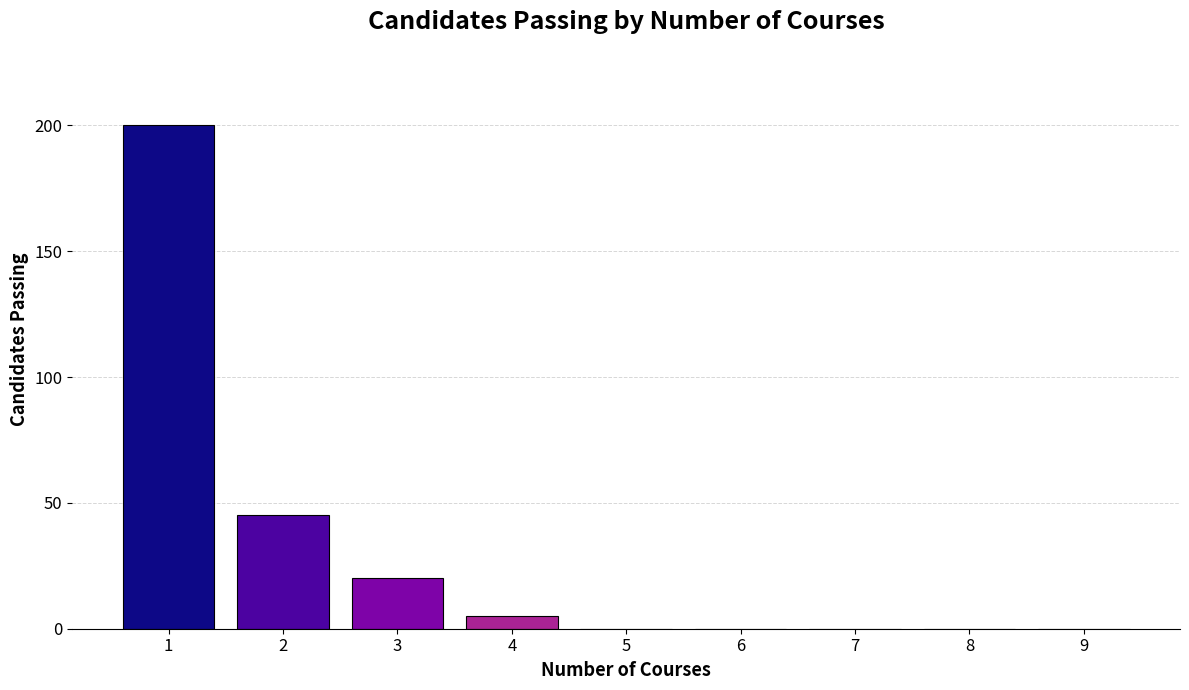

Approximately how many times larger is the value at 1 compared to 2?

4.4